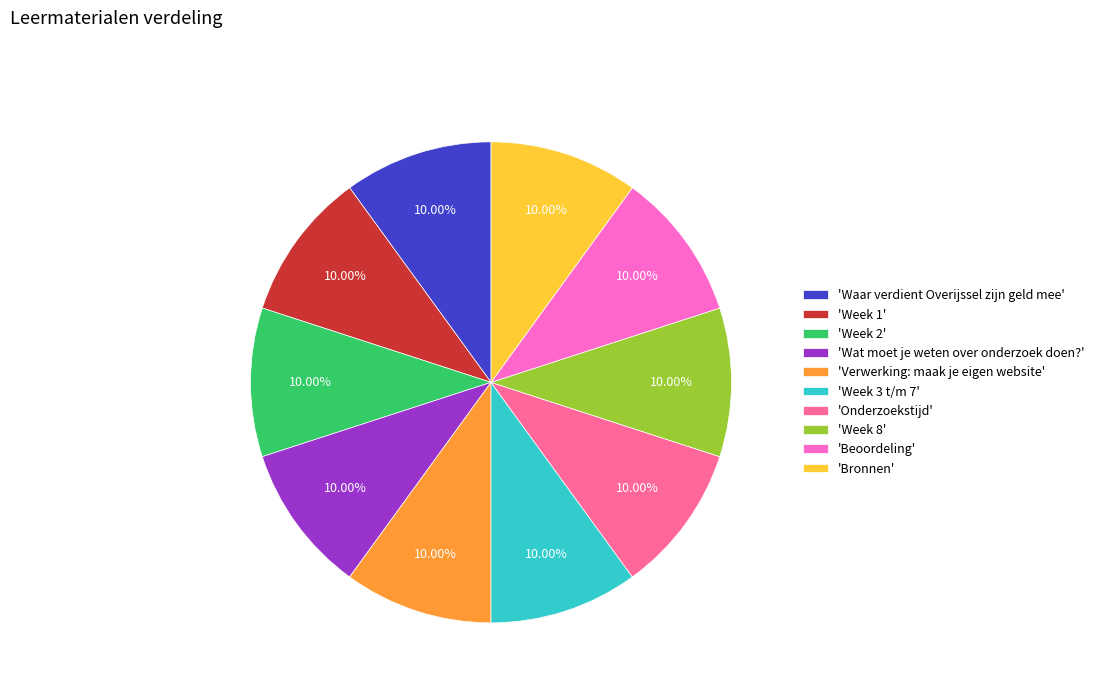

Is there any slice that represents more than half of the pie?

No